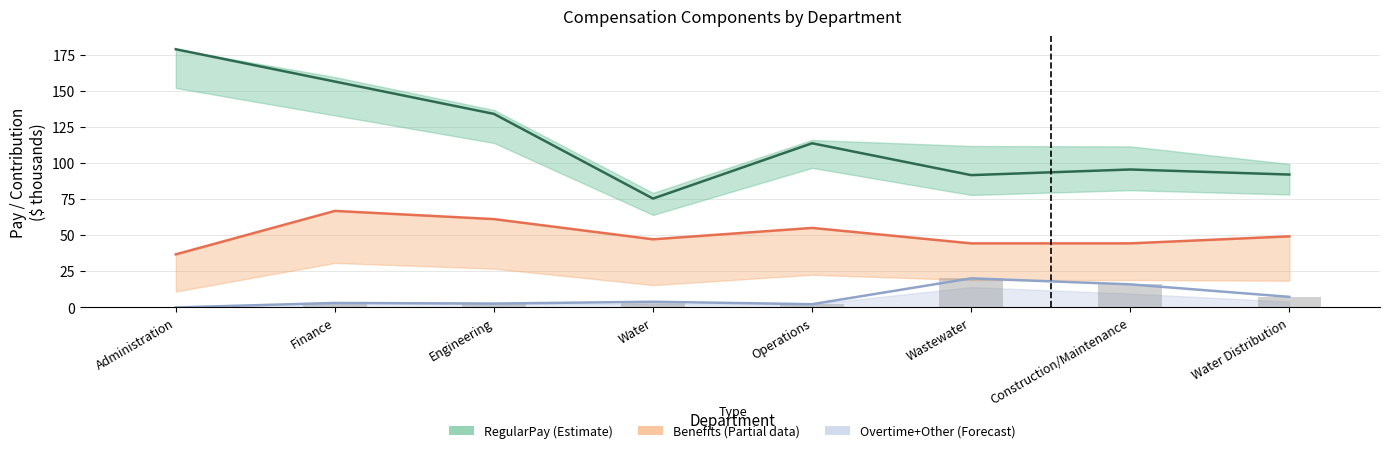

Are the bars horizontal?

No